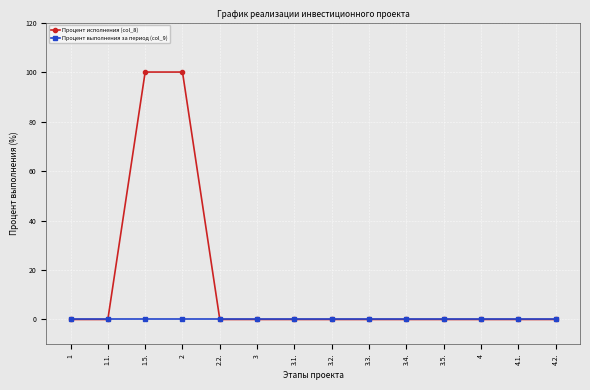

What is the total value across all series at 1.5.?

100